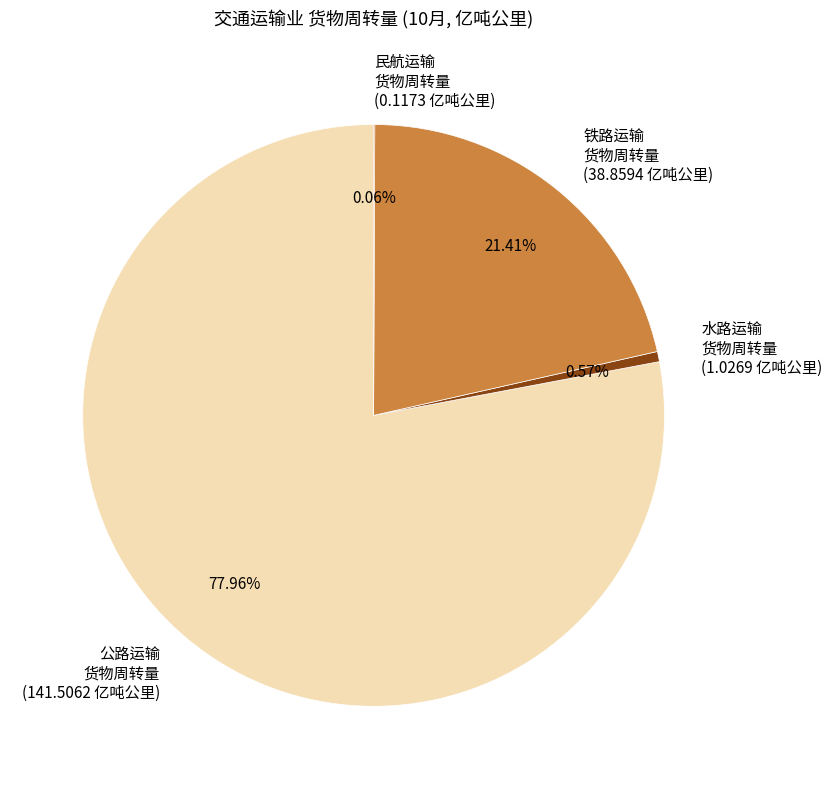

Does 铁路运输 货物周转量 (38.8594 亿吨公里) represent more than half of the total?

No